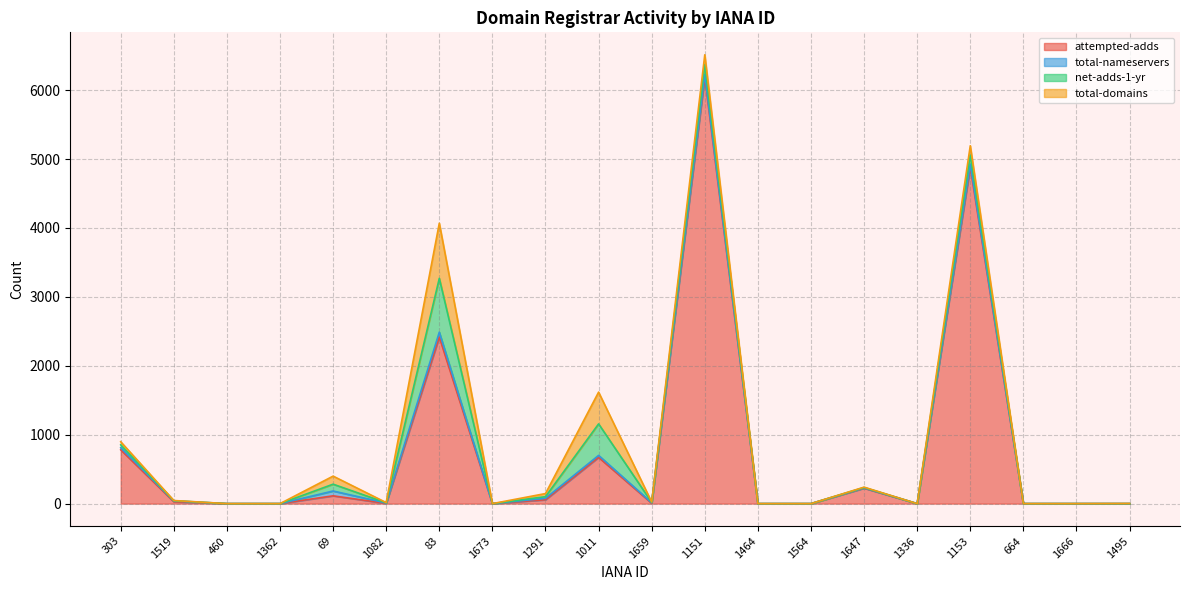

At which category does attempted-adds reach its first local valley?

1082